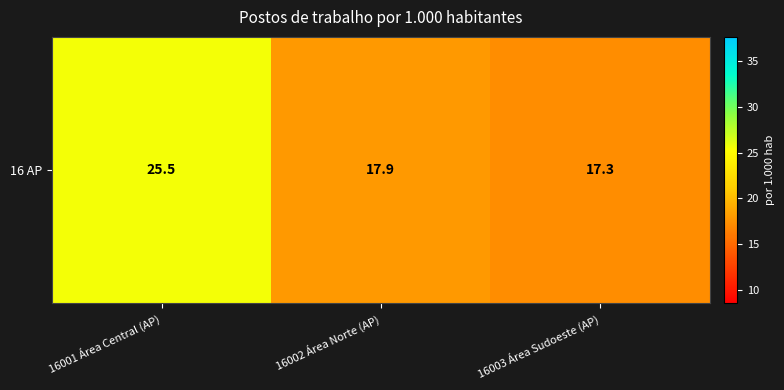

Where is the data nearest to the value 21?

16002 Área Norte (AP)